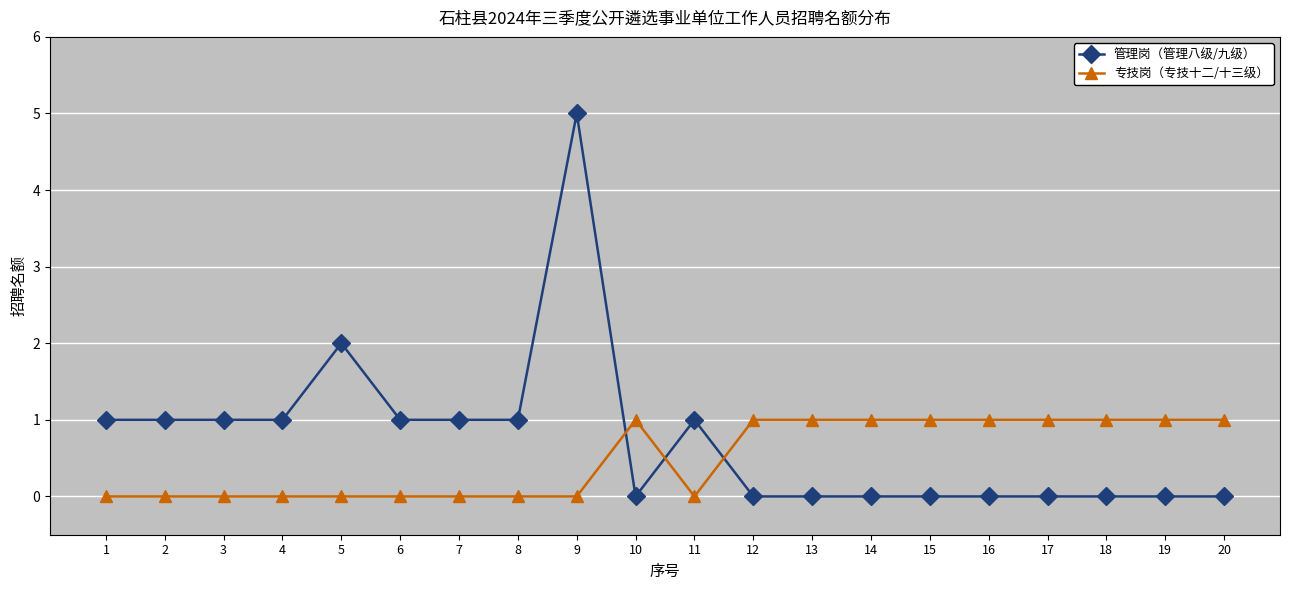

Reading right to left, list all the values displayed in this chart.

管理岗（管理八级/九级）: 20=0	19=0	18=0	17=0	16=0	15=0	14=0	13=0	12=0	11=1	10=0	9=5	8=1	7=1	6=1	5=2	4=1	3=1	2=1	1=1
专技岗（专技十二/十三级）: 20=1	19=1	18=1	17=1	16=1	15=1	14=1	13=1	12=1	11=0	10=1	9=0	8=0	7=0	6=0	5=0	4=0	3=0	2=0	1=0